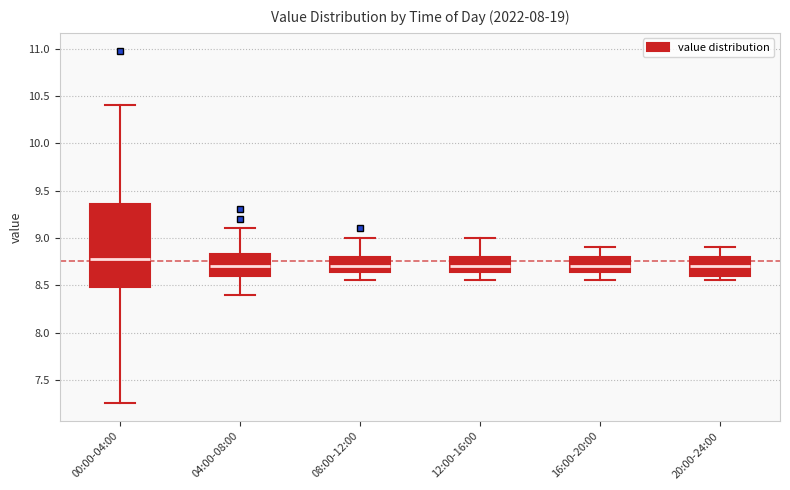

Where does the median line of the box for 12:00-16:00 sit on the y-axis? The values are not printed on the chart, so give them approximately, as read against the axis.

8.70